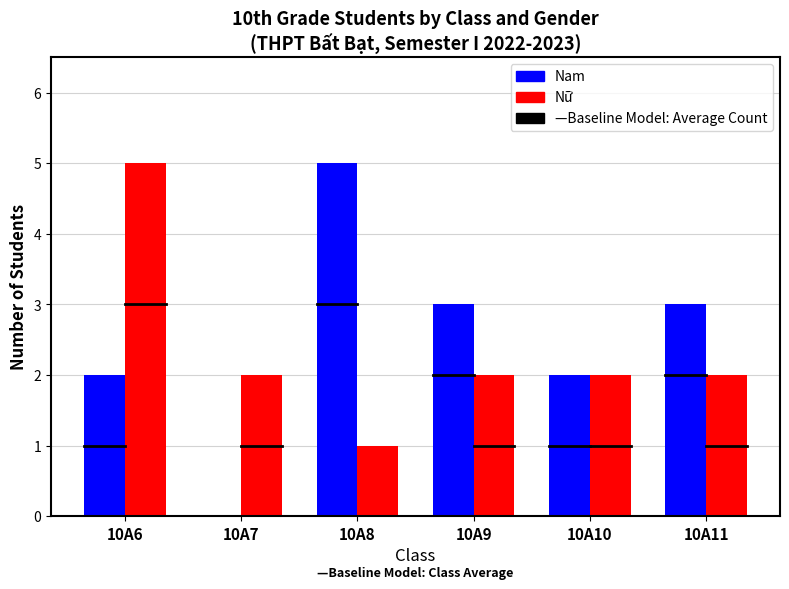

Which category has the highest value in the Nữ series?

10A6